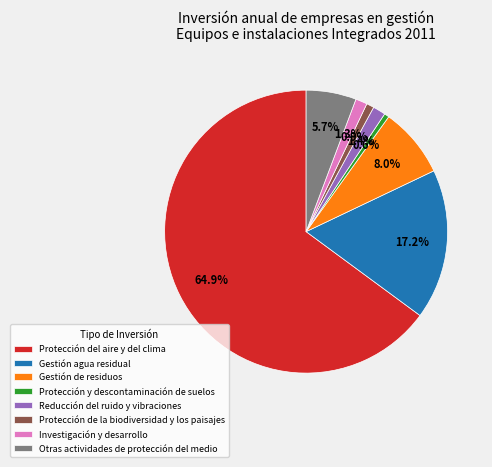

How many slices are in this pie chart?

8